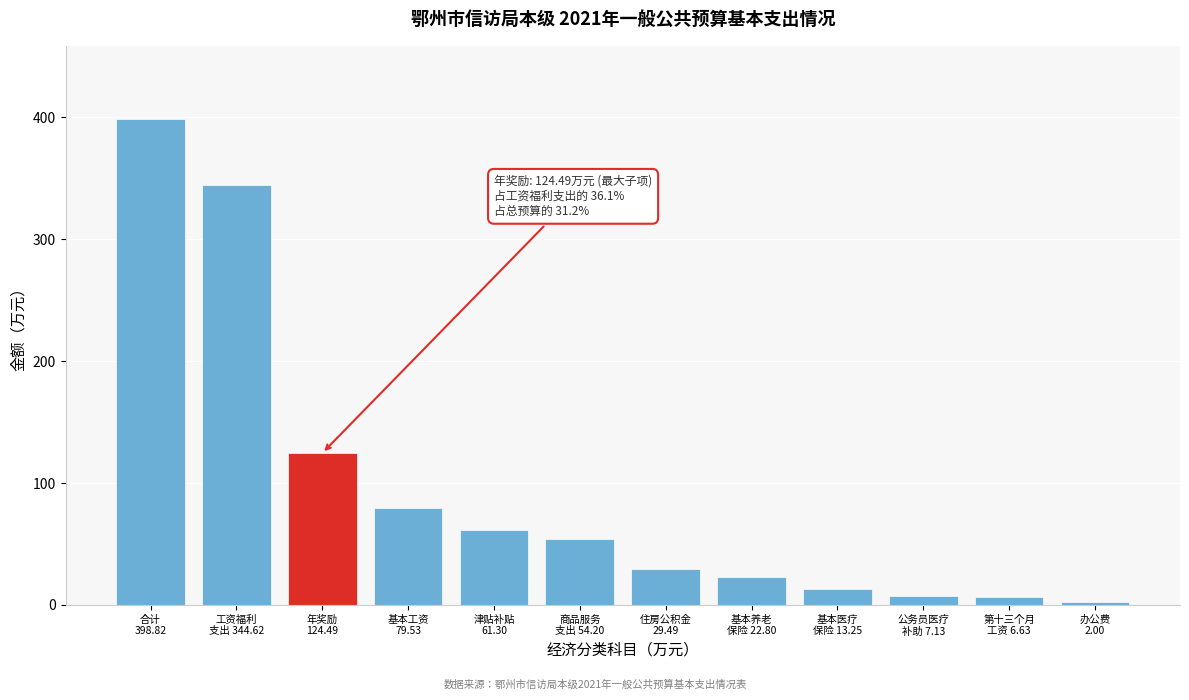

What is the greatest value displayed?

398.8